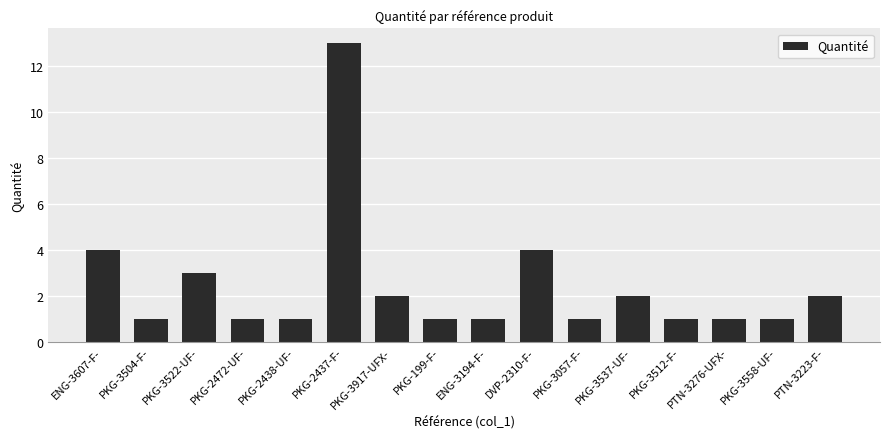

What is the sum of all values?

39